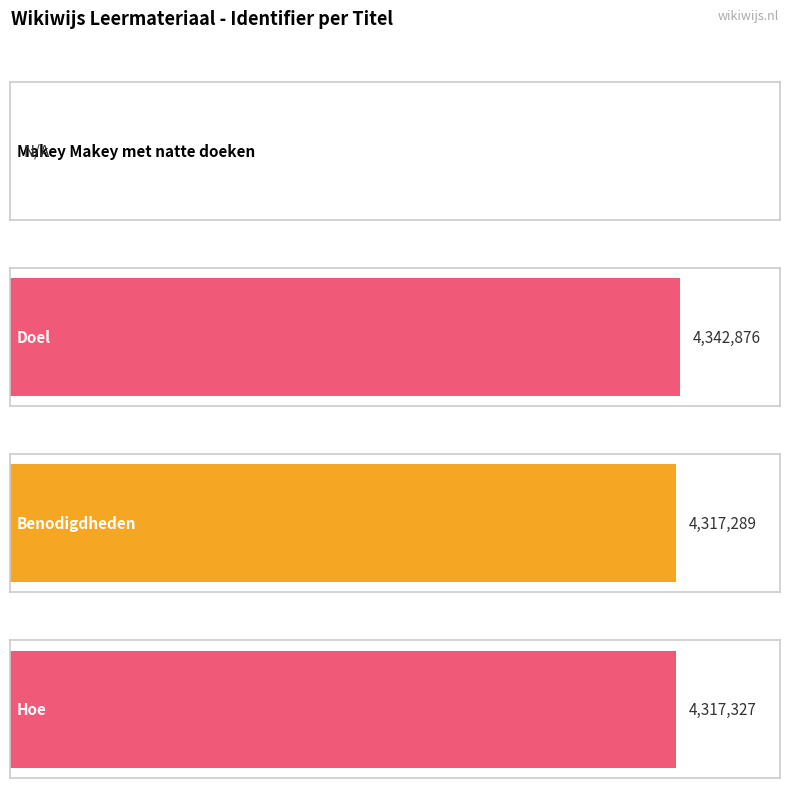

Which category has the lowest value across all series?

Makey Makey met natte doeken